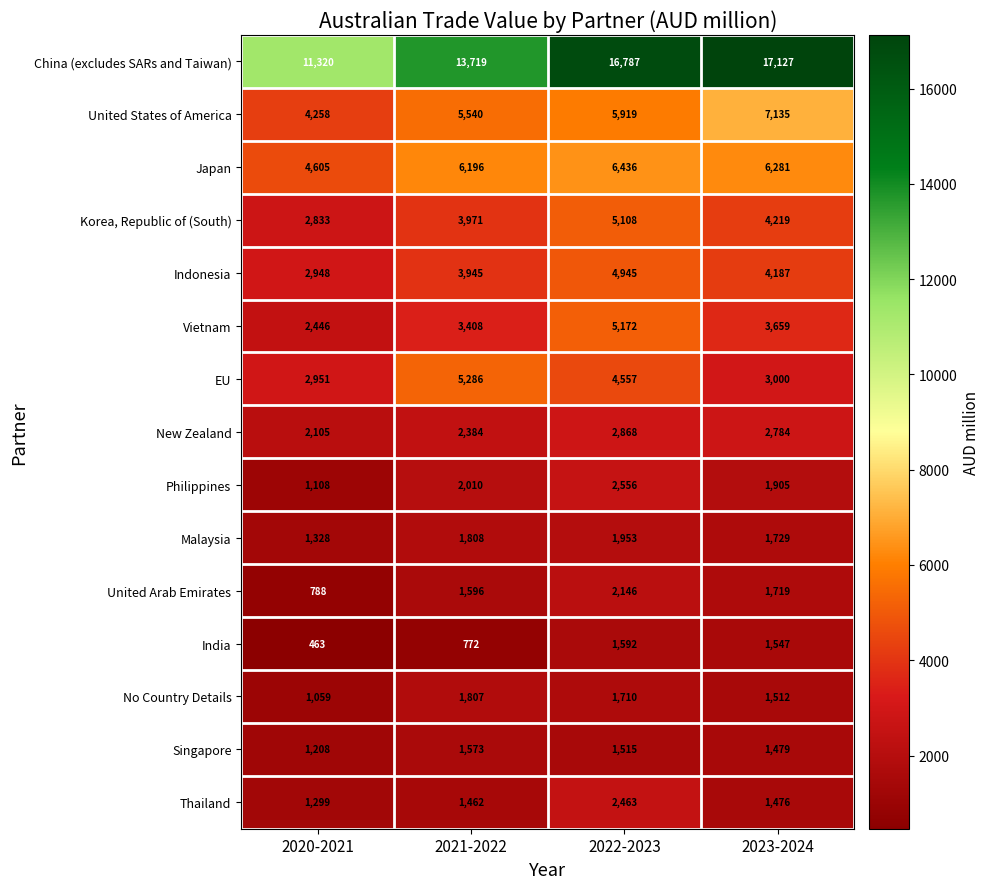

What is the maximum value shown in the chart?

17127